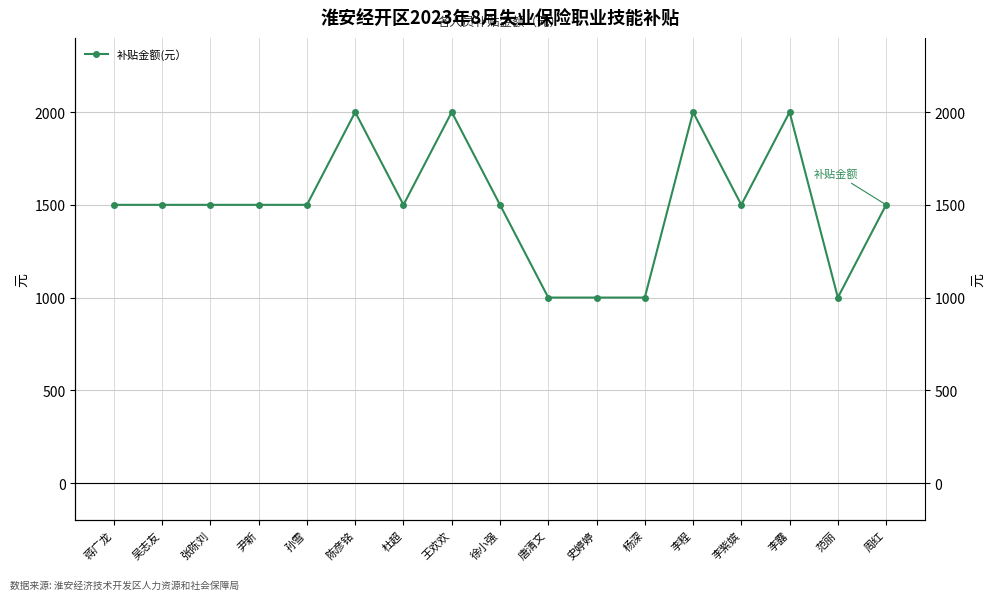

Between 李紫嫔 and 史婷婷, which is larger?

李紫嫔